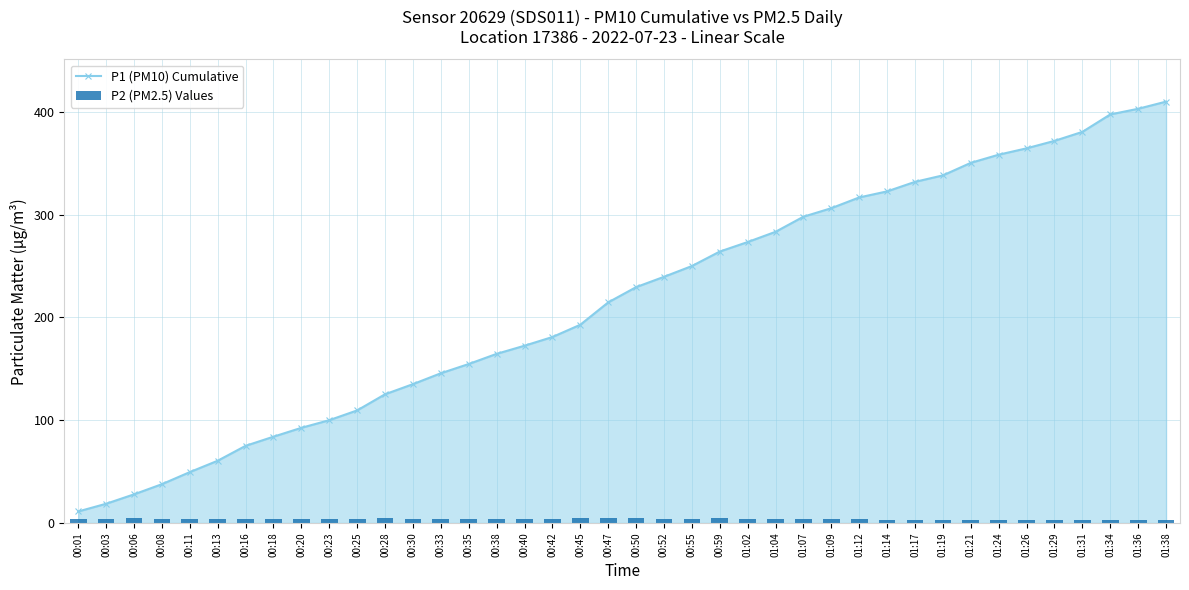

Which series has the widest spread of values?

P1 (PM10) Cumulative